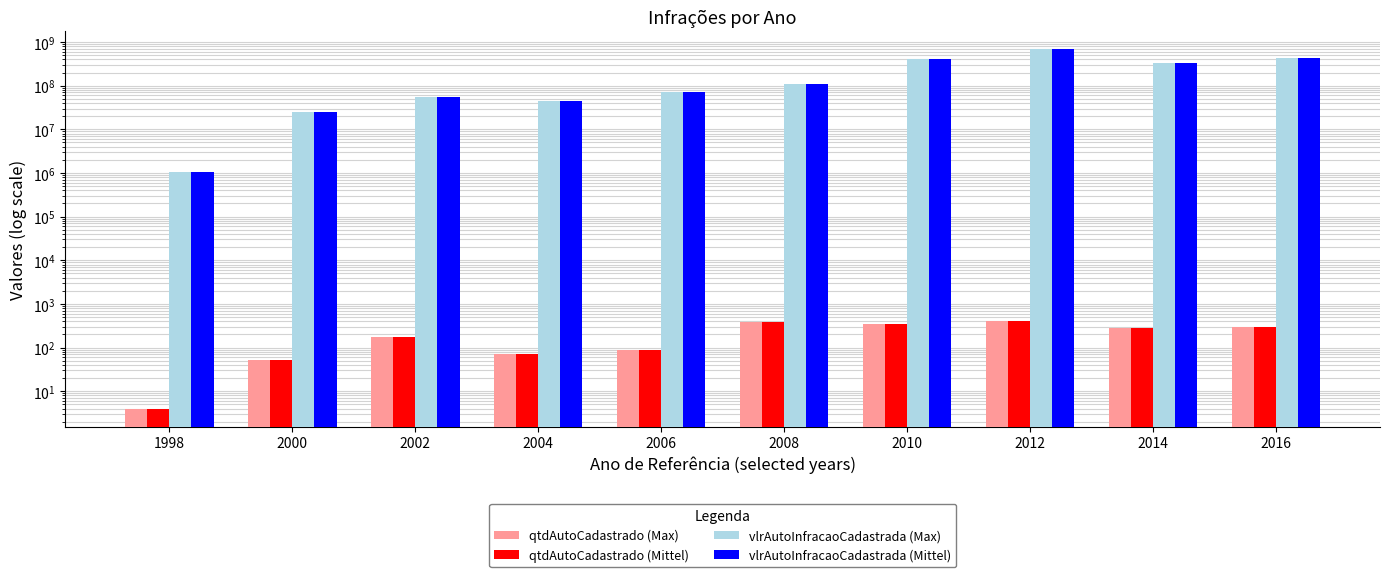

The value of qtdAutoCadastrado (Max) at 2002 is 179.0. True or false?

True